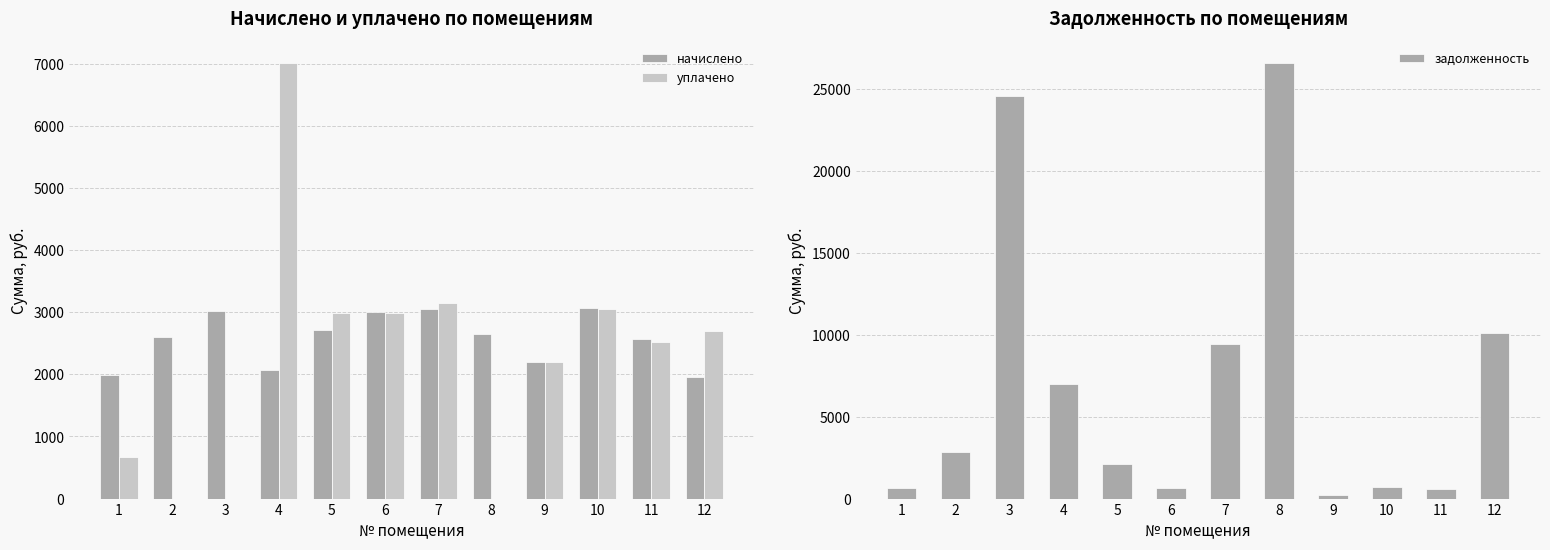

The value of начислено at 7 is 1087.3. True or false?

False